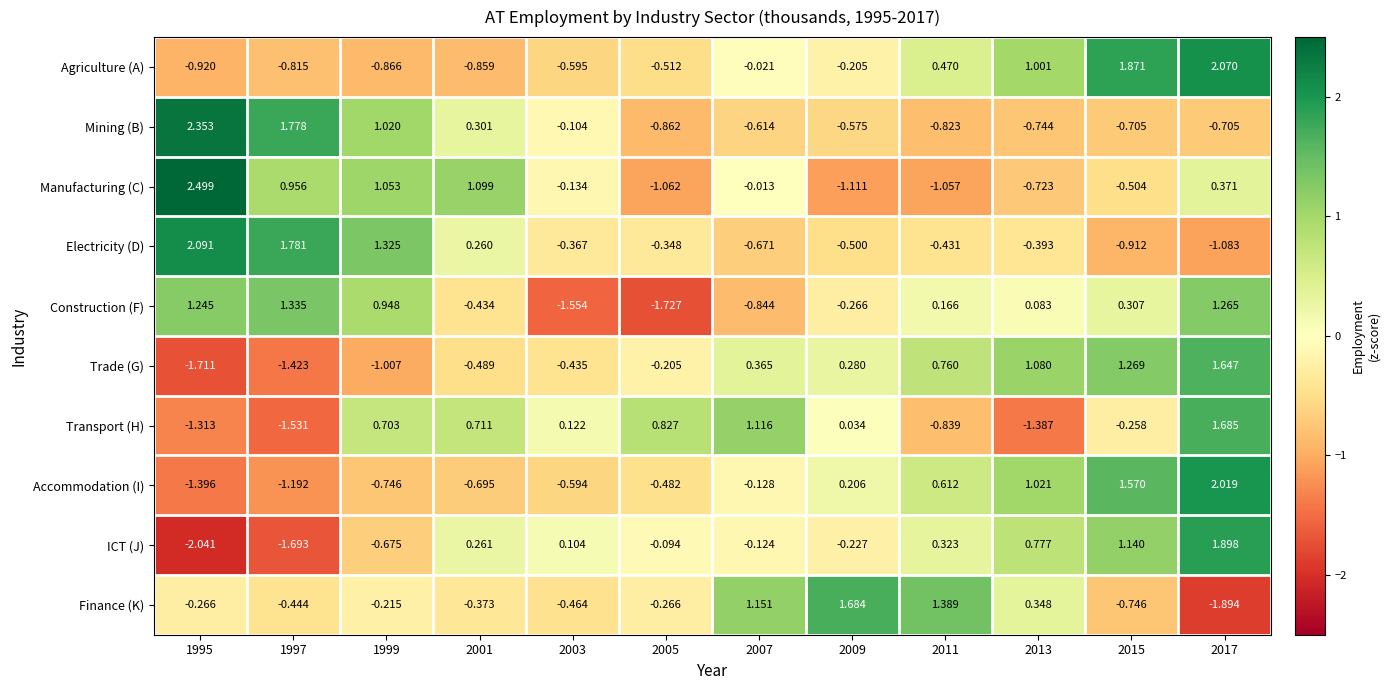

Rank the series by their maximum value, from highest to lowest.

Manufacturing (C), Mining (B), Electricity (D), Agriculture (A), Accommodation (I), ICT (J), Transport (H), Finance (K), Trade (G), Construction (F)